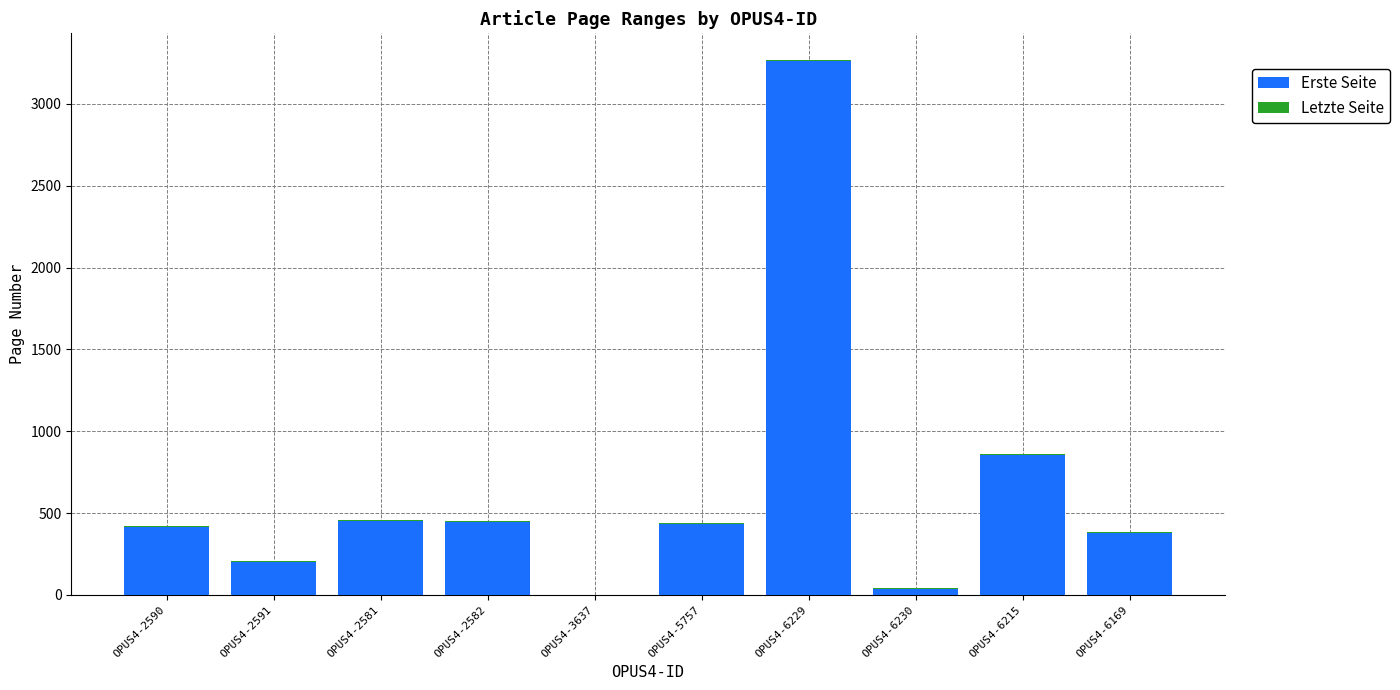

What is the maximum value for Erste Seite?

3265